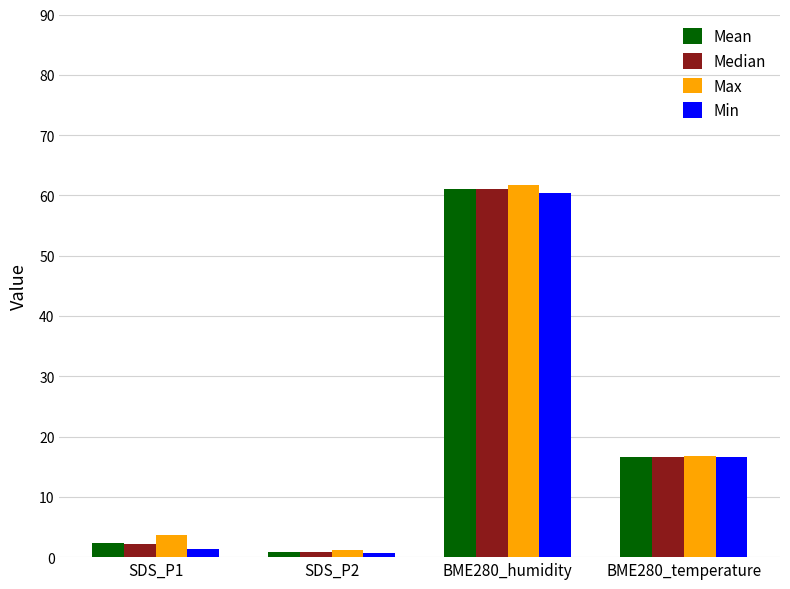

Which category has the highest value in the Max series?

BME280_humidity